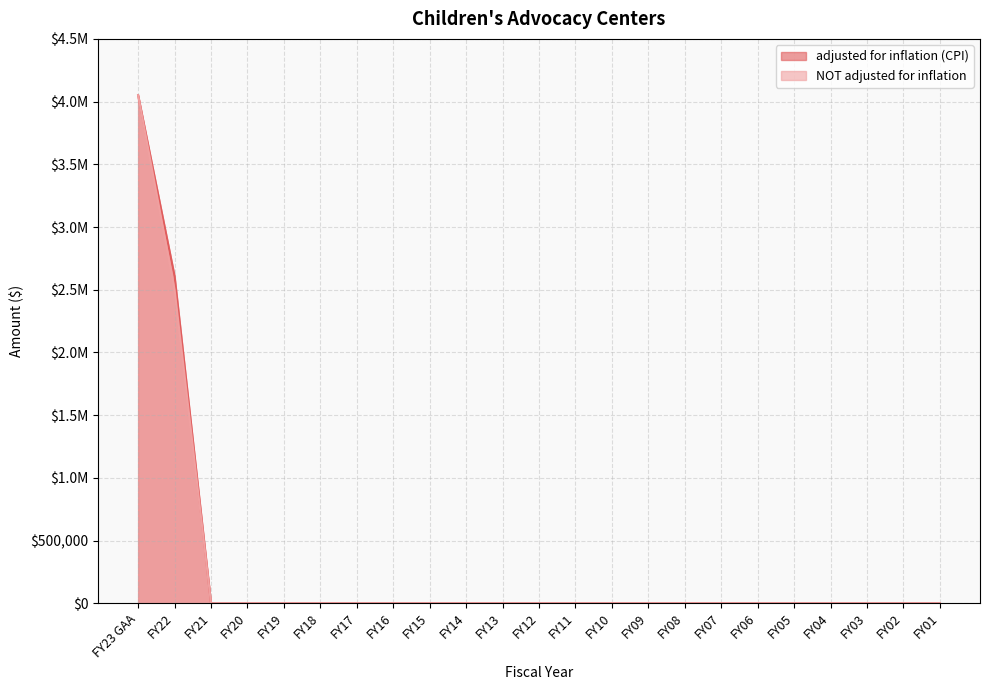

What is the maximum value for NOT adjusted for inflation?

4050000